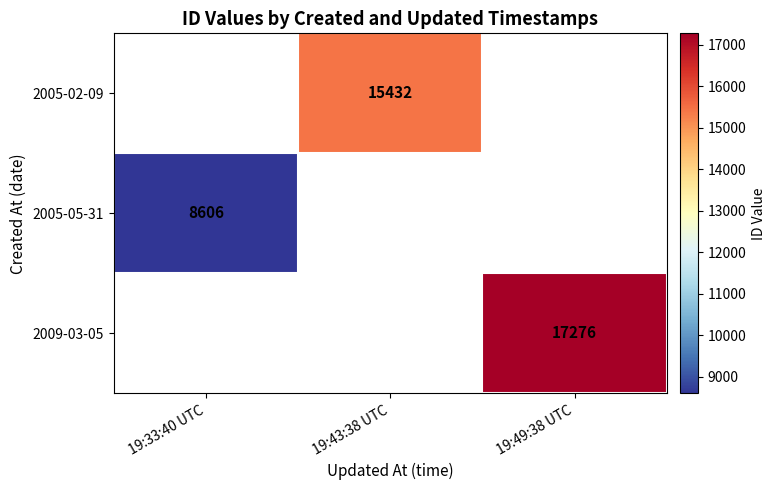

Is it true that 2009-03-05 equals 17276 at 19:49:38 UTC?

True